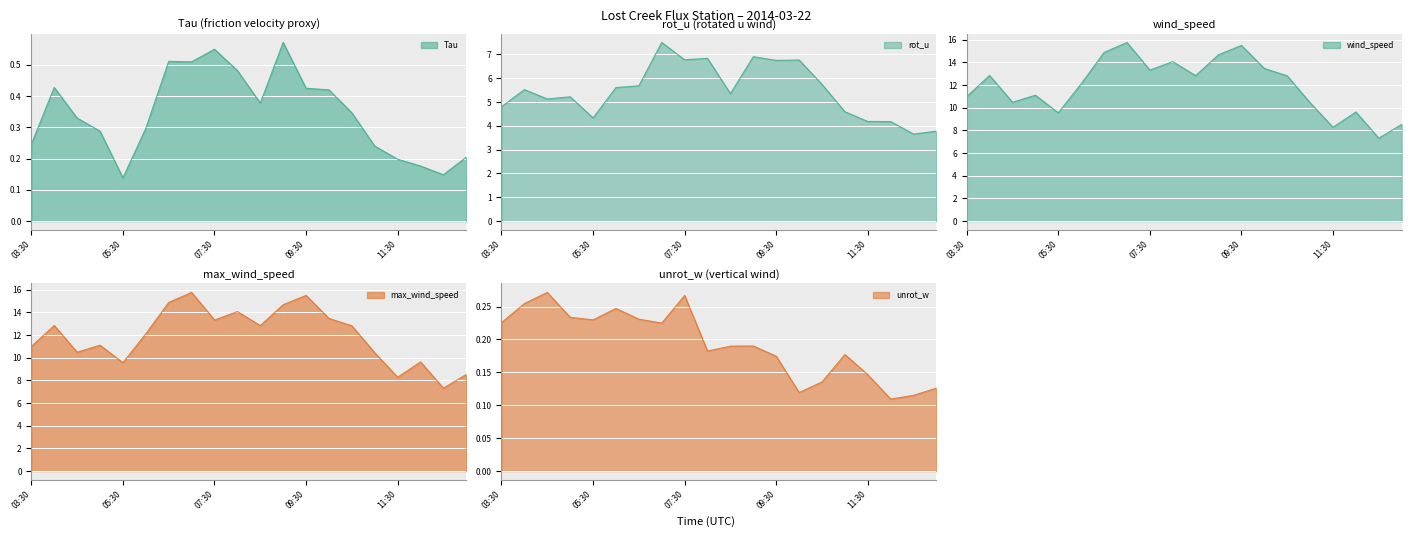

What is the lowest value of the max_wind_speed series?

7.3